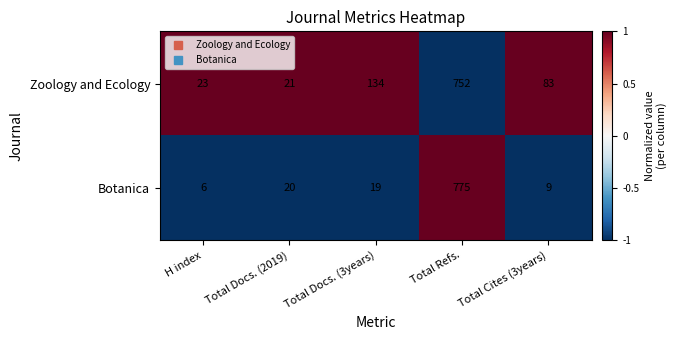

The value of Botanica at Total Docs. (3years) is 29. True or false?

False